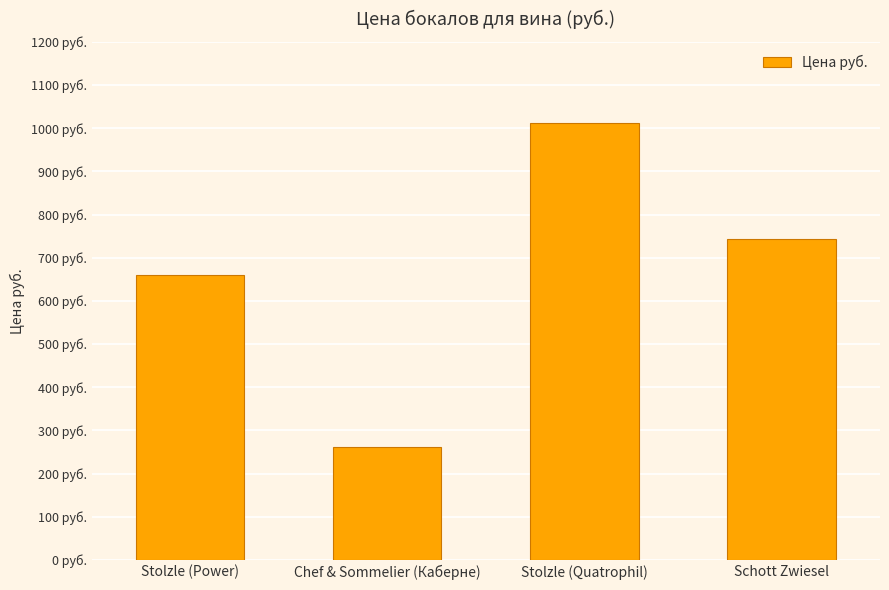

Rank the categories by value from lowest to highest.

Chef & Sommelier (Каберне), Stolzle (Power), Schott Zwiesel, Stolzle (Quatrophil)